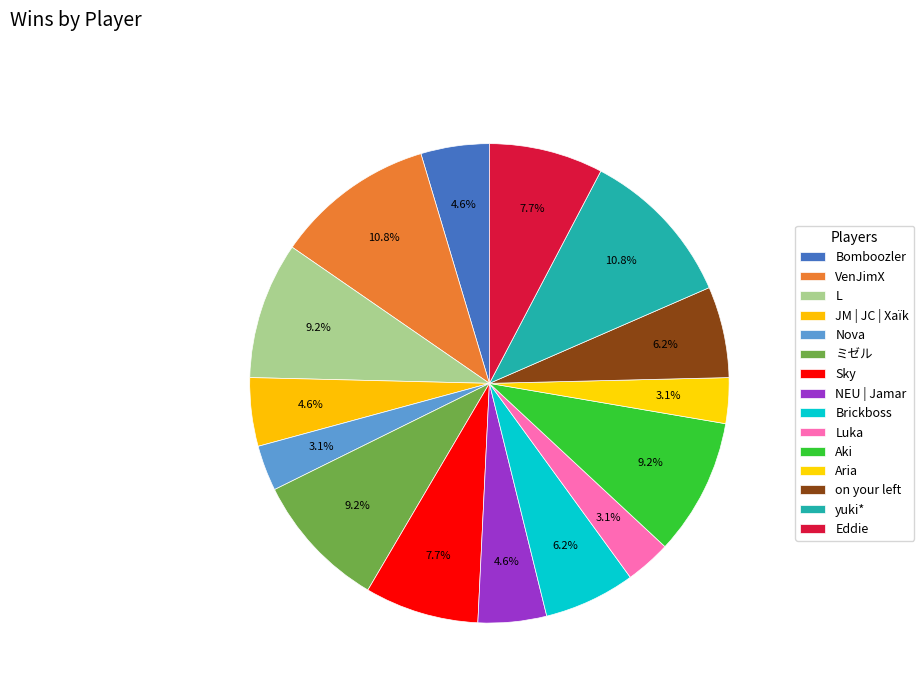

Count the number of slices in the pie.

15